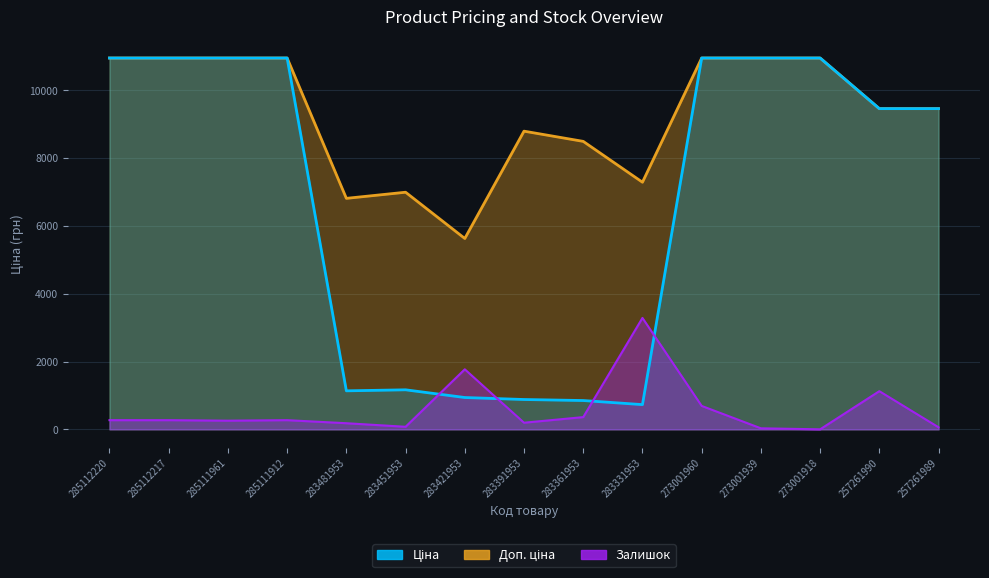

True or false: Залишок and Доп. ціна intersect in this chart.

False